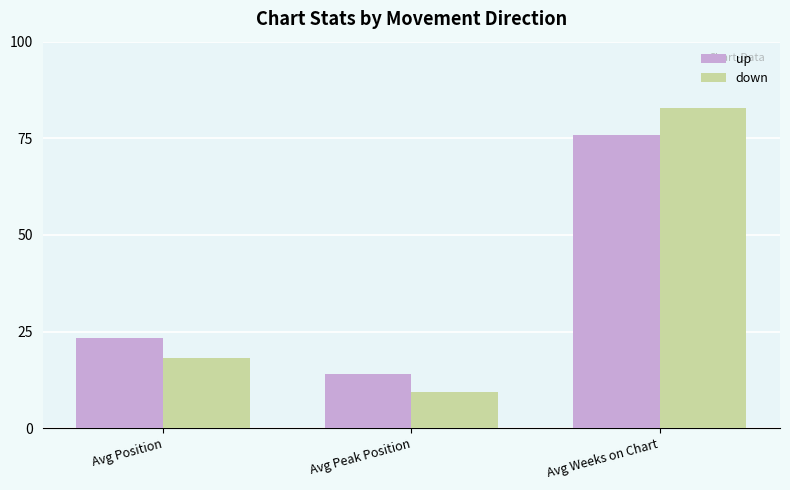

What is the label of the 2nd bar from the left?

Avg Peak Position